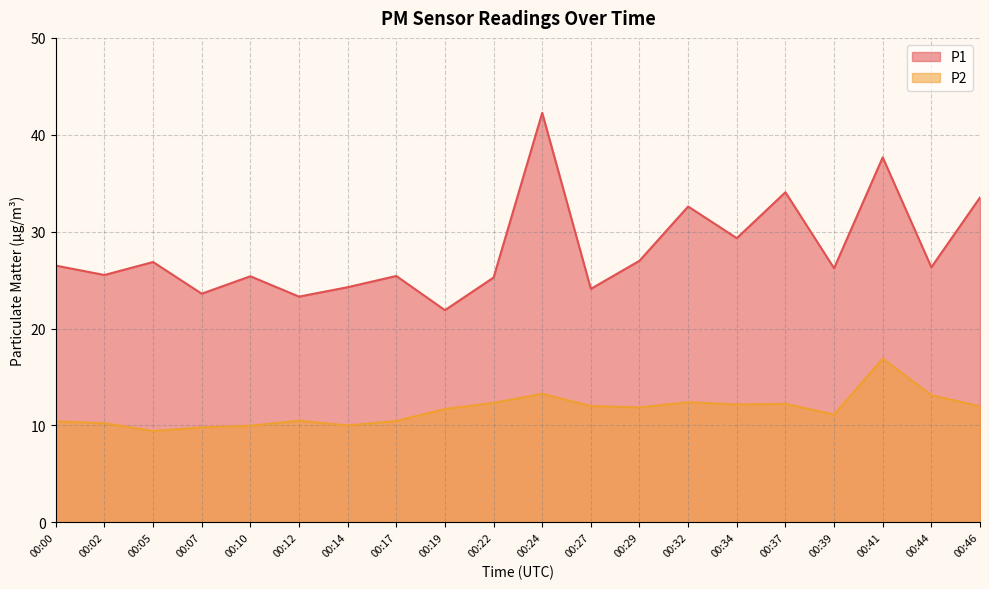

What is the spread (max minus min) of values at 00:32?

20.2